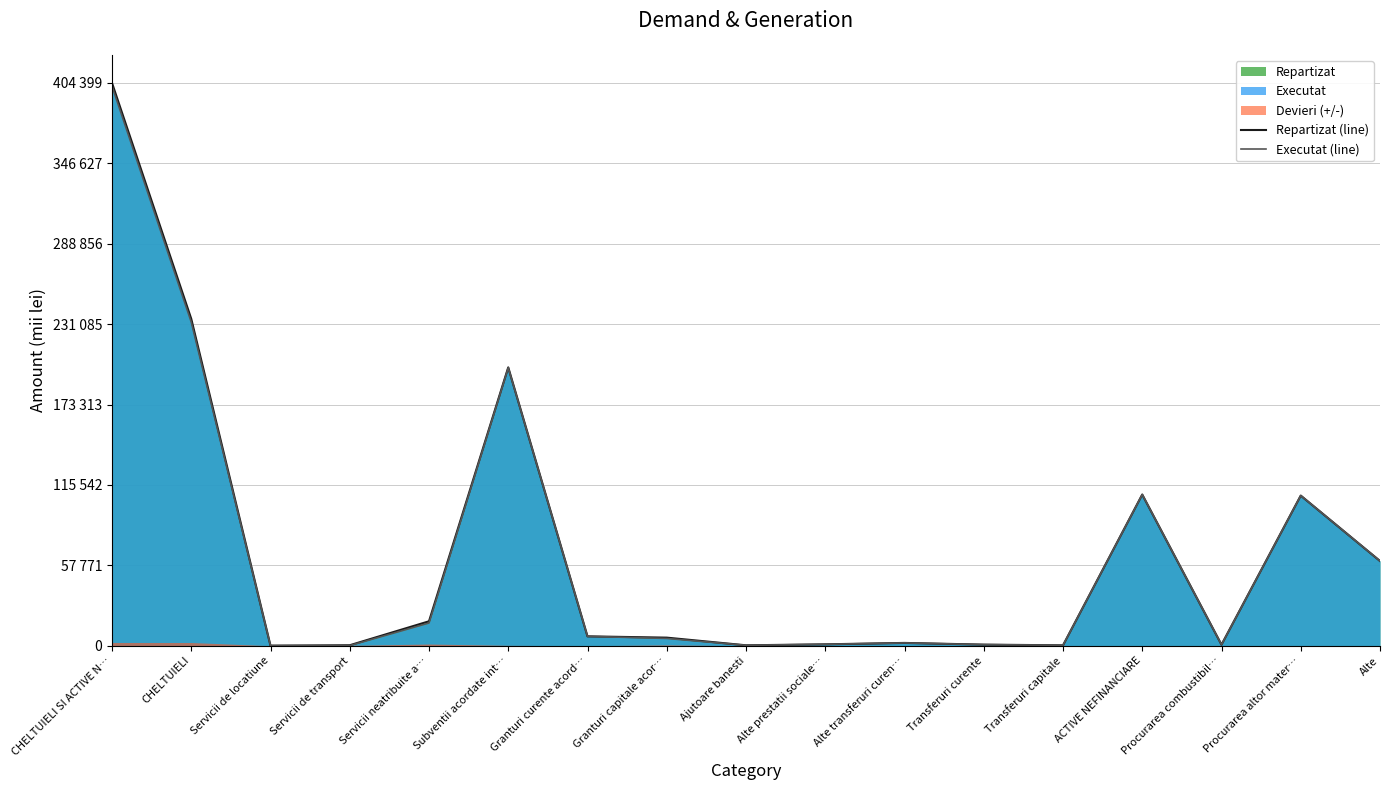

True or false: Repartizat (line) and Executat (line) intersect in this chart.

False